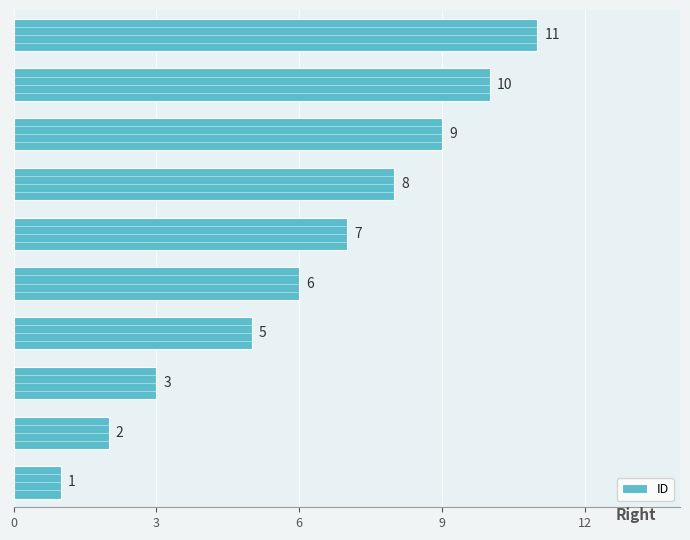

What is the average value?

6